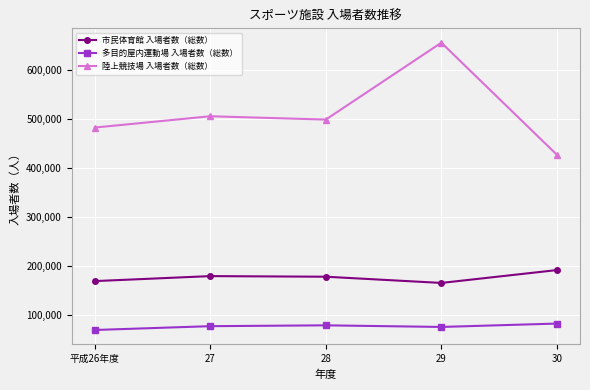

Which series has the largest total across all categories?

陸上競技場 入場者数（総数）